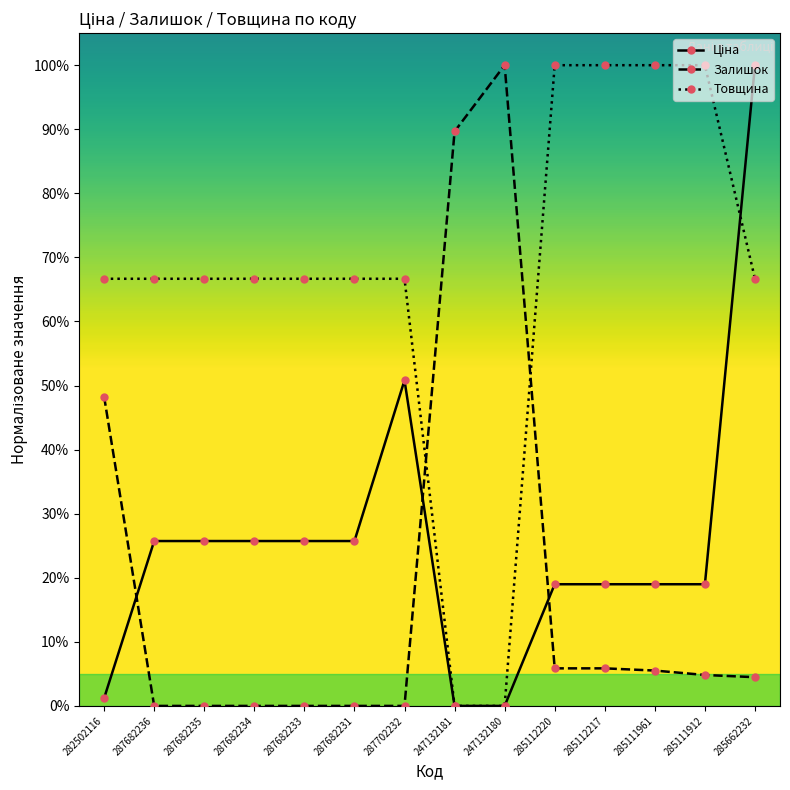

What is the difference between the highest and lowest values at 247132181?

0.9